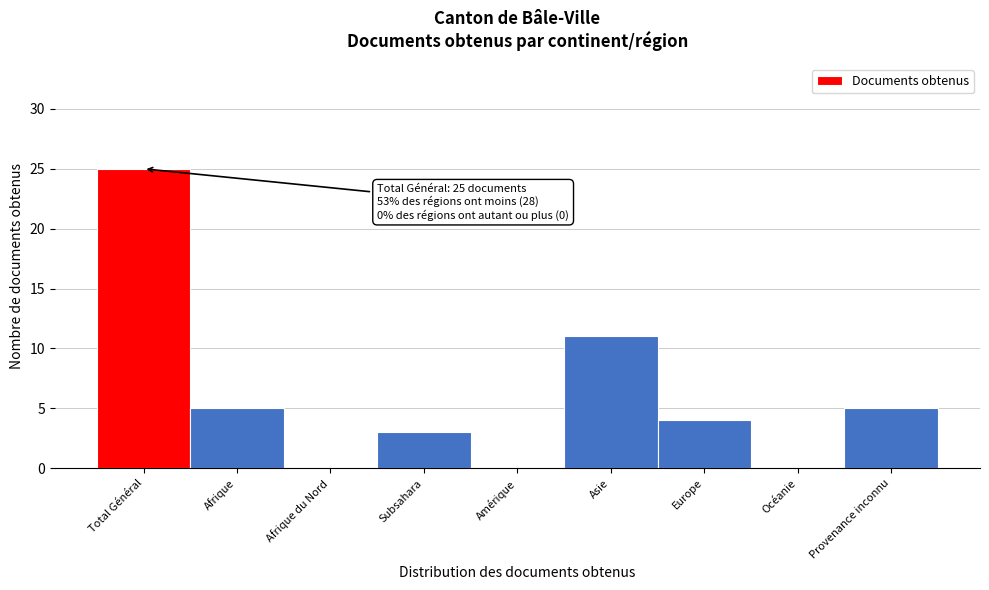

Reading right to left, extract all data points from this chart.

Provenance inconnu=5	Océanie=0	Europe=4	Asie=11	Amérique=0	Subsahara=3	Afrique du Nord=0	Afrique=5	Total Général=25